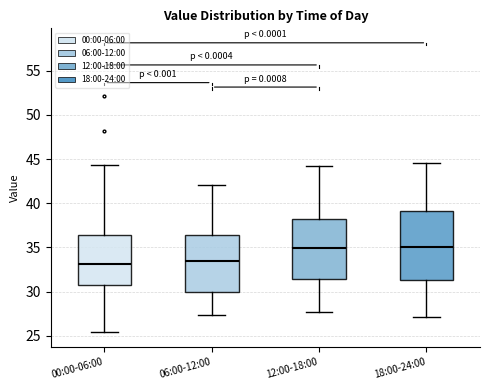

Which box is the tallest, from its lower edge to its upper edge?

18:00-24:00